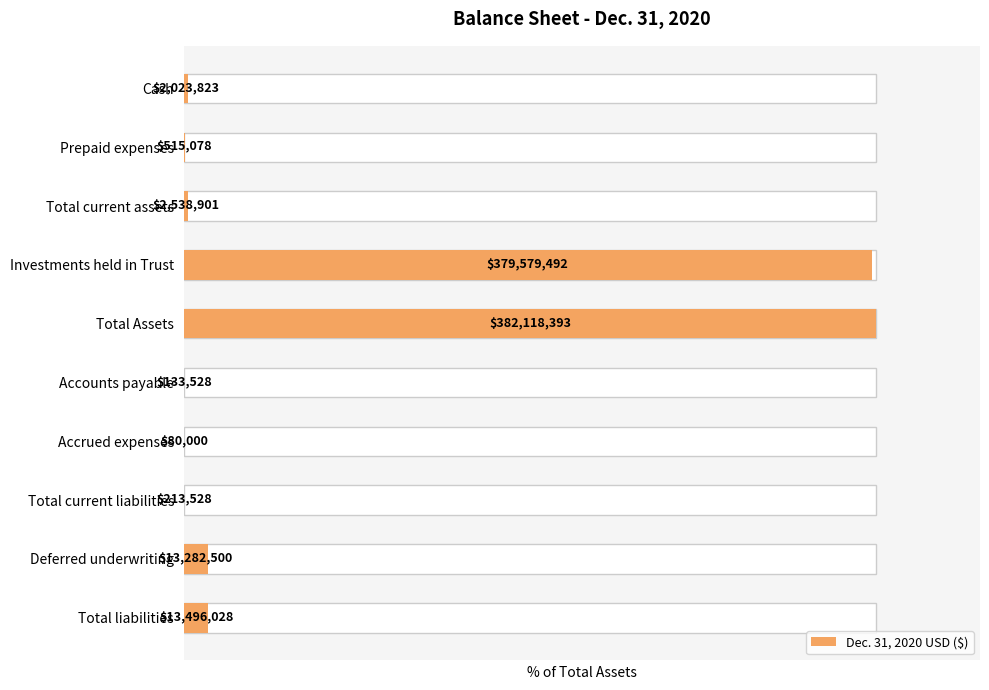

The value at Total current assets is 0.2. True or false?

False